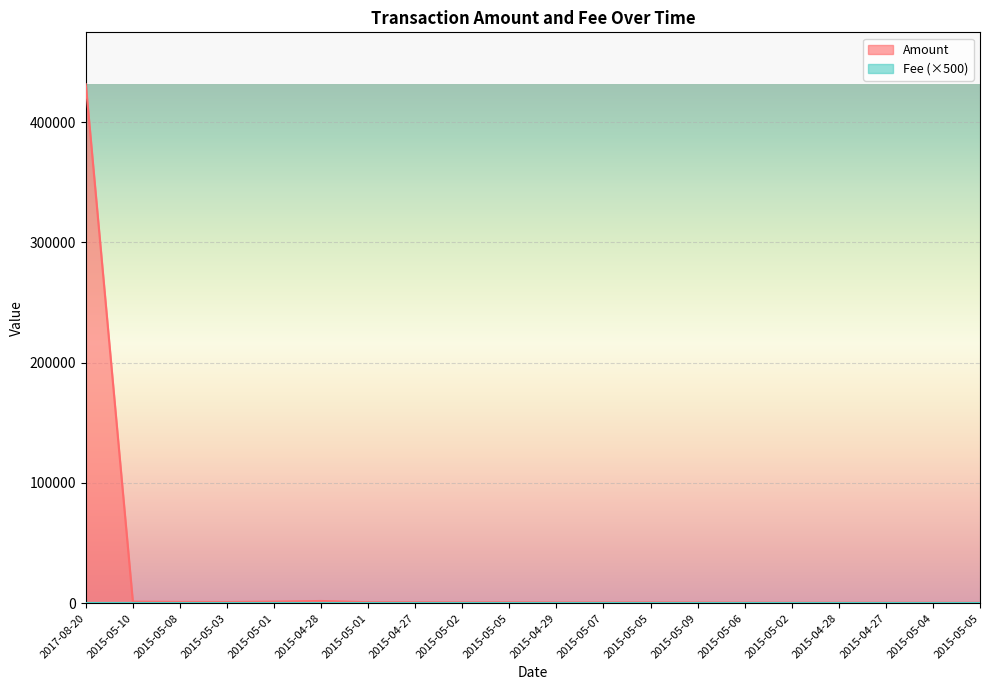

What is the change in value from 2015-05-09 to 2015-05-04?

-180.4